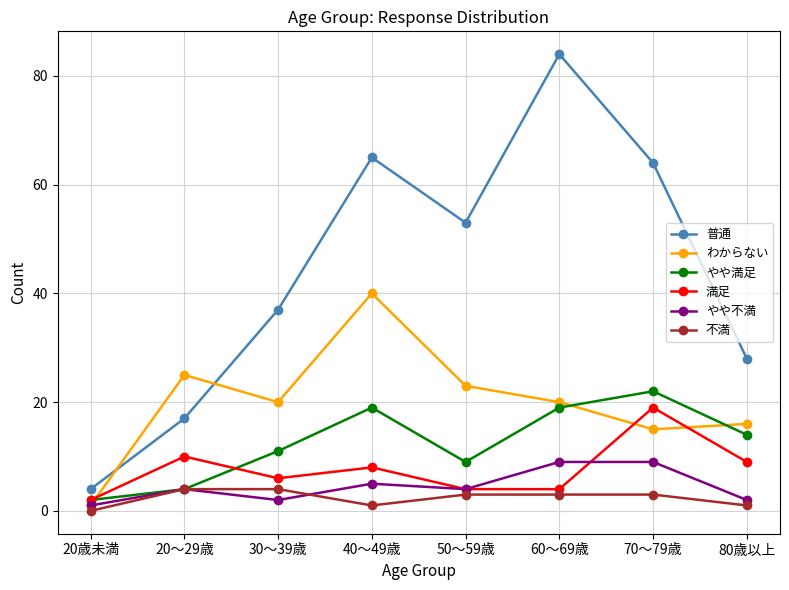

Where is the first local minimum for やや満足?

50～59歳